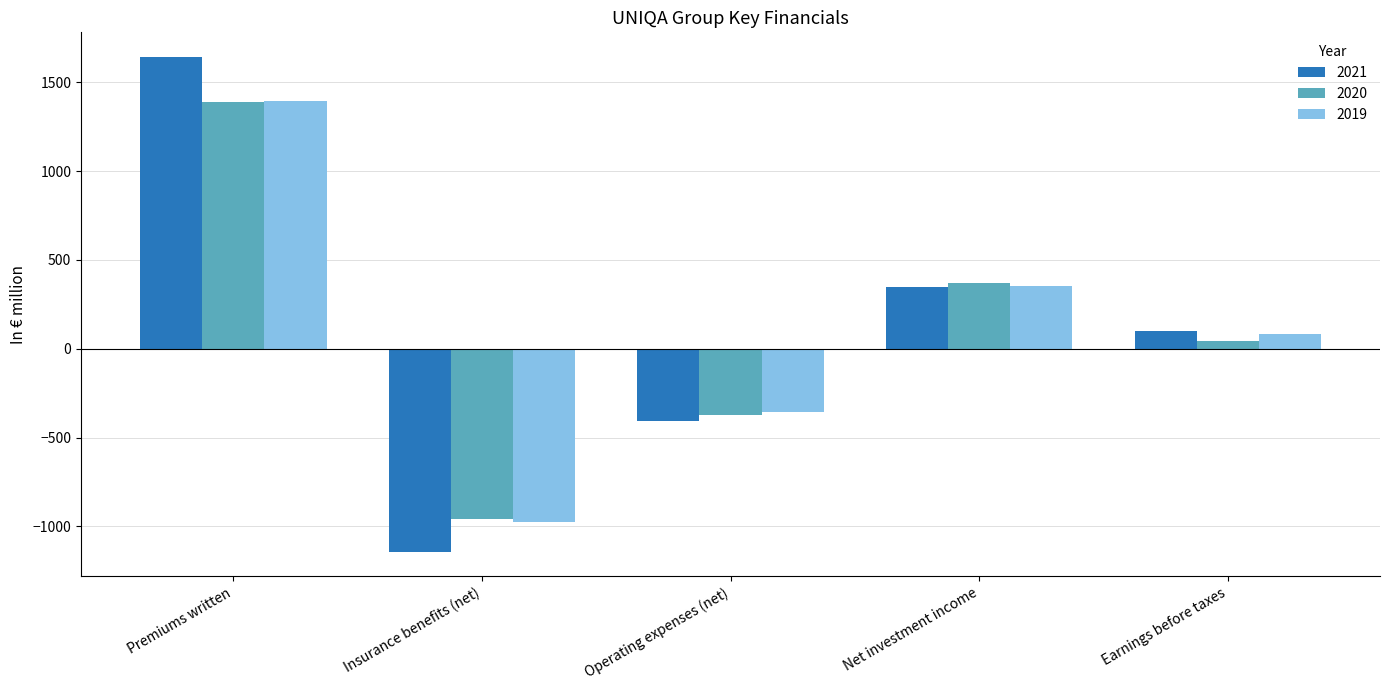

Read the 2019 value at Operating expenses (net).

-358.1